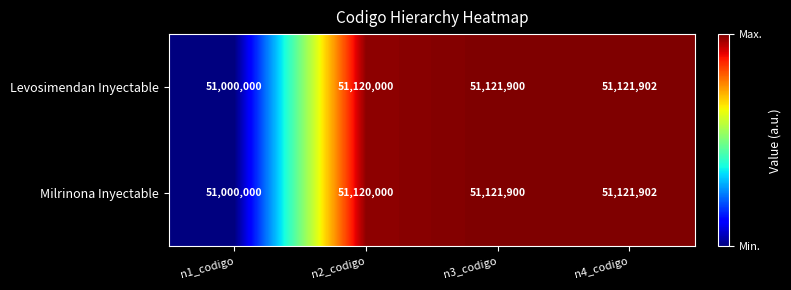

What is the difference between the Levosimendan Inyectable values at n1_codigo and n3_codigo?

121900